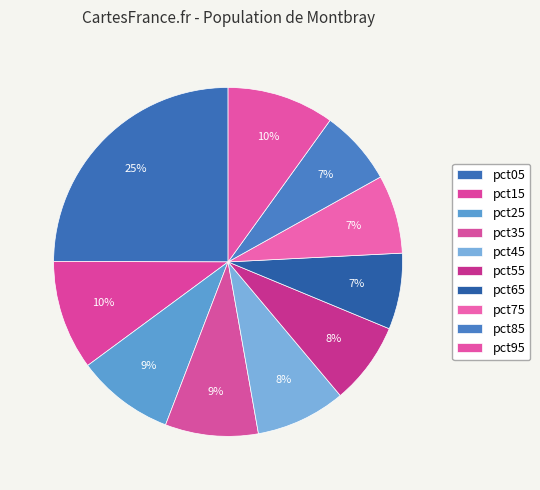

How many segments does this pie chart have?

10